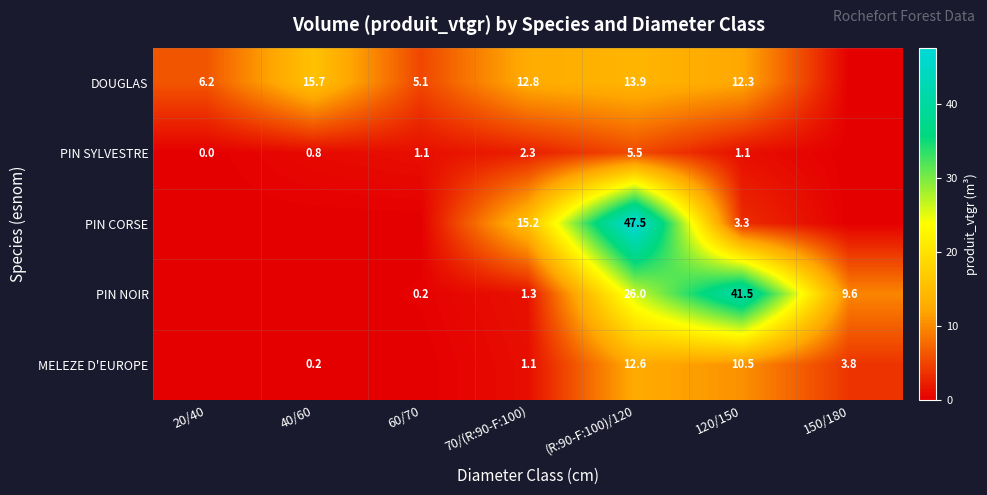

What is the difference between the highest and lowest values at 120/150?

40.4